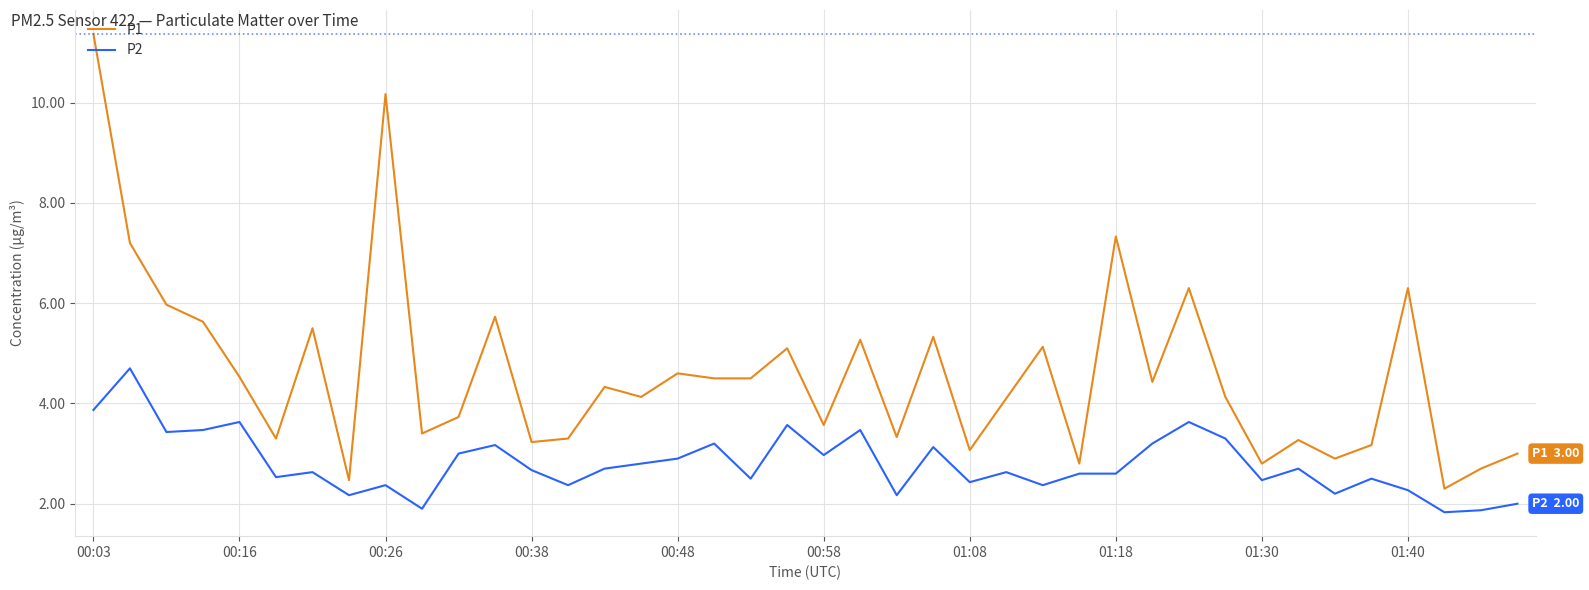

Which series has the widest spread of values?

P1